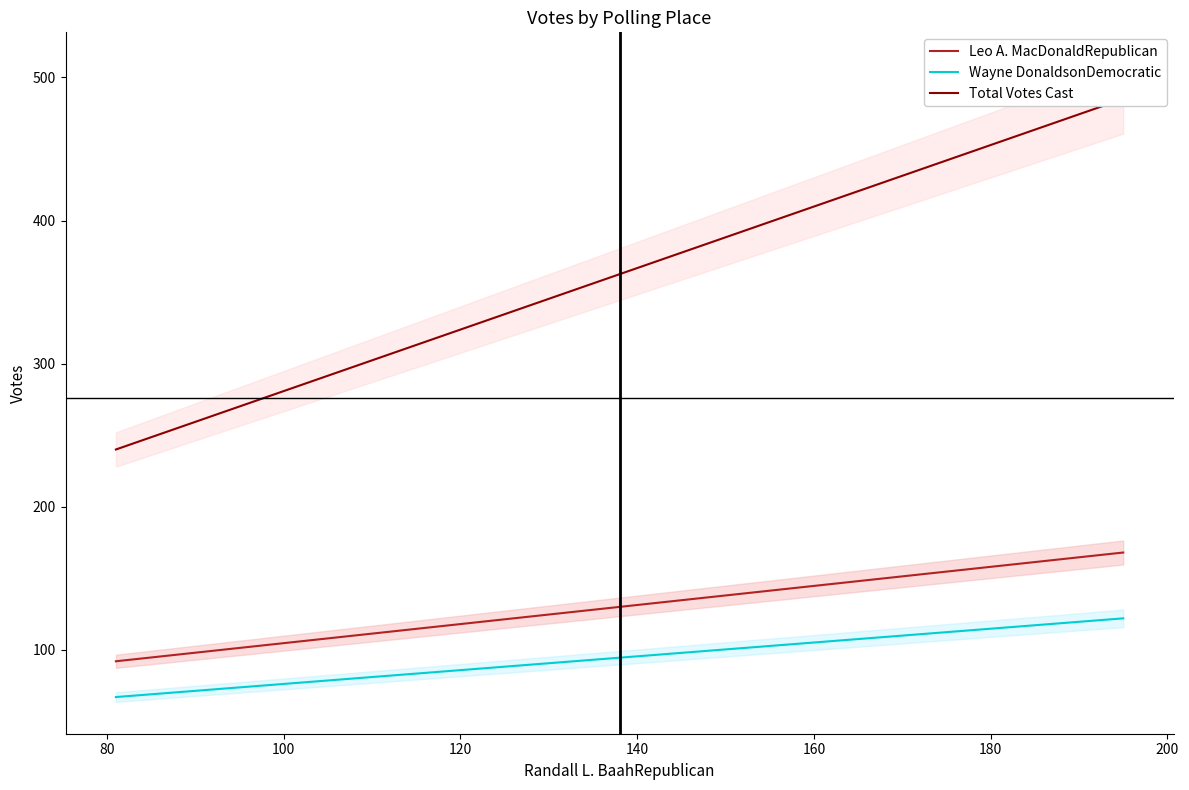

What is the average value of the Total Votes Cast series?

362